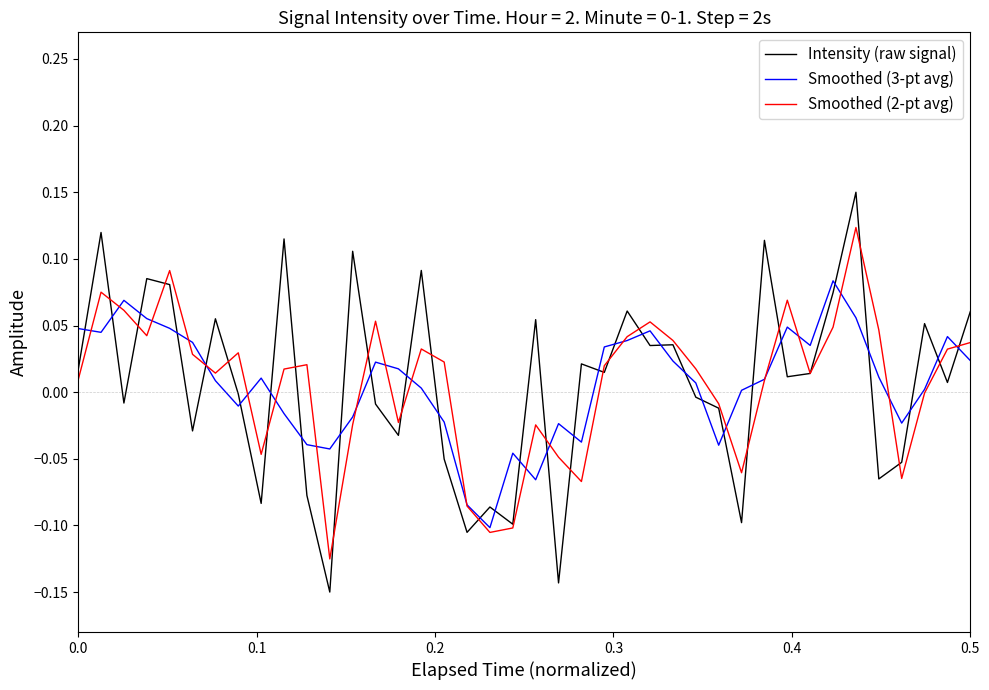

How many intersections are there between Intensity (raw signal) and Smoothed (3-pt avg)?

31